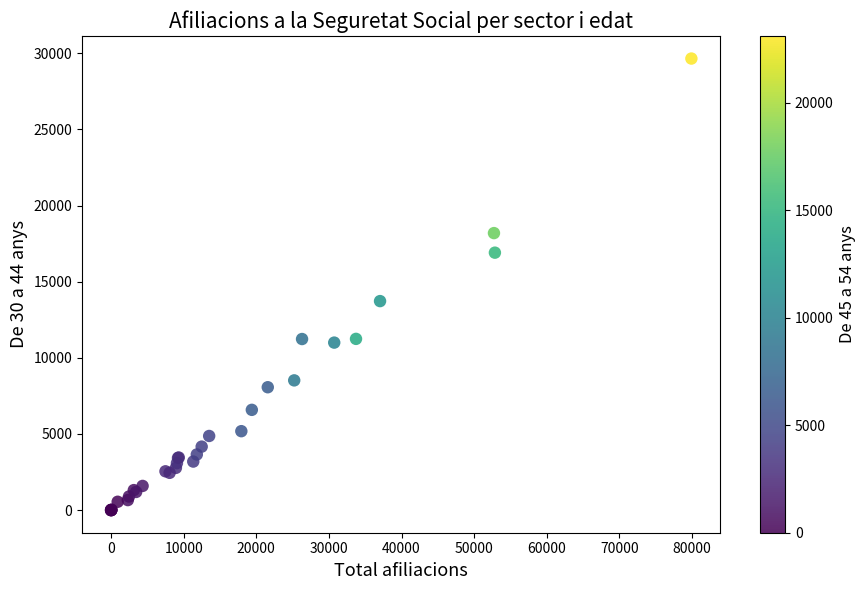

What Y value in the scatter plot is closest to 14825?

13725